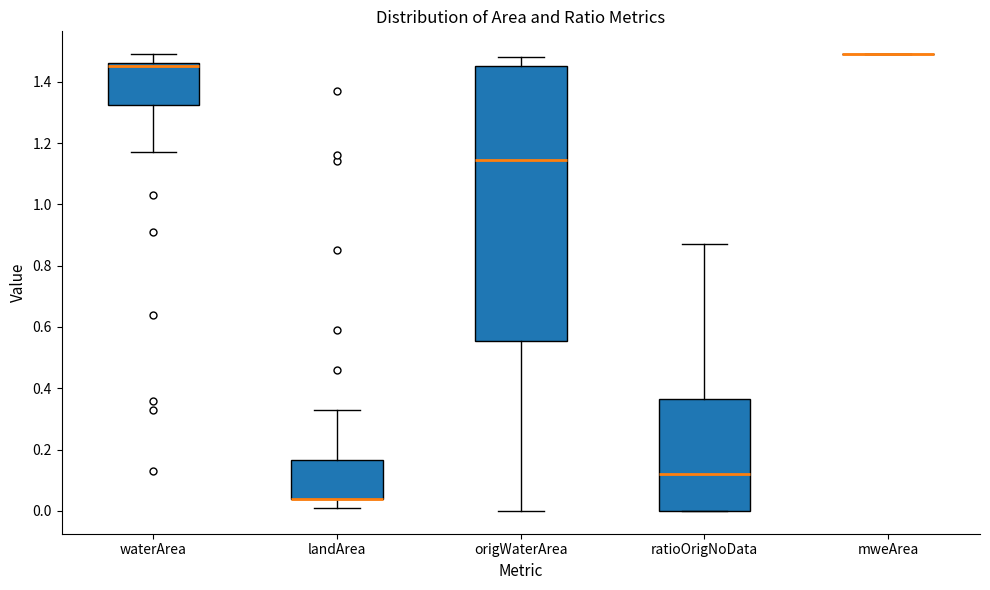

Which box is the tallest, from its lower edge to its upper edge?

origWaterArea